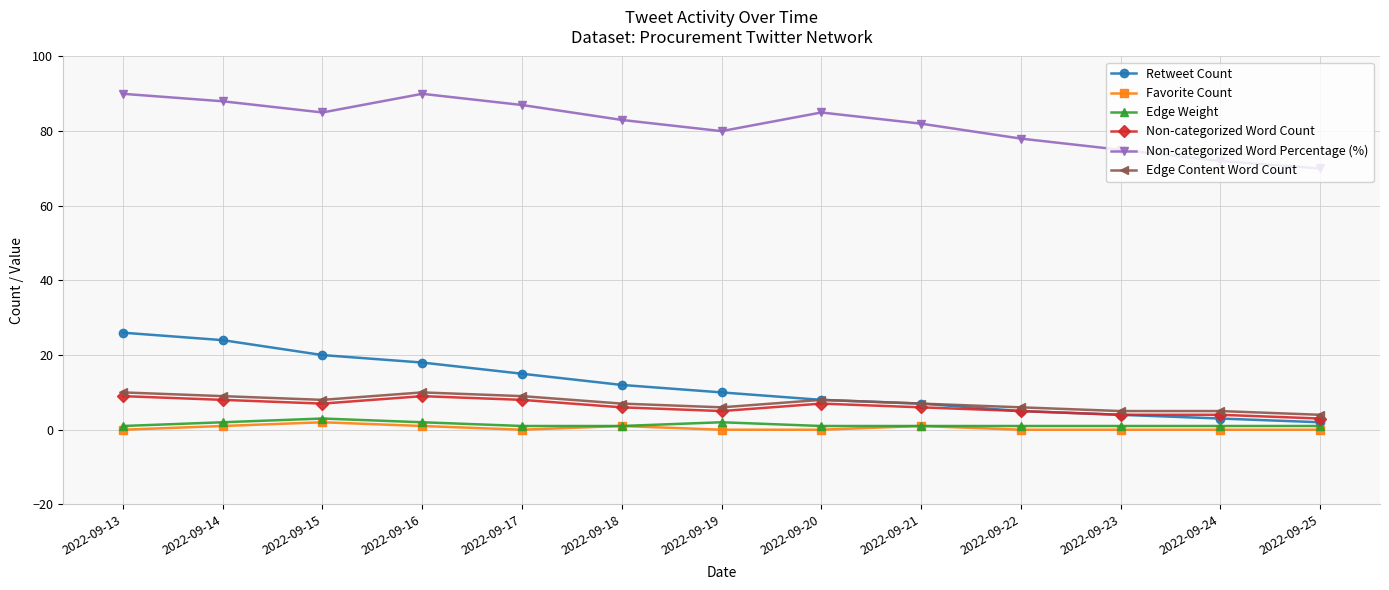

Is this an area chart (filled region under the line)?

No